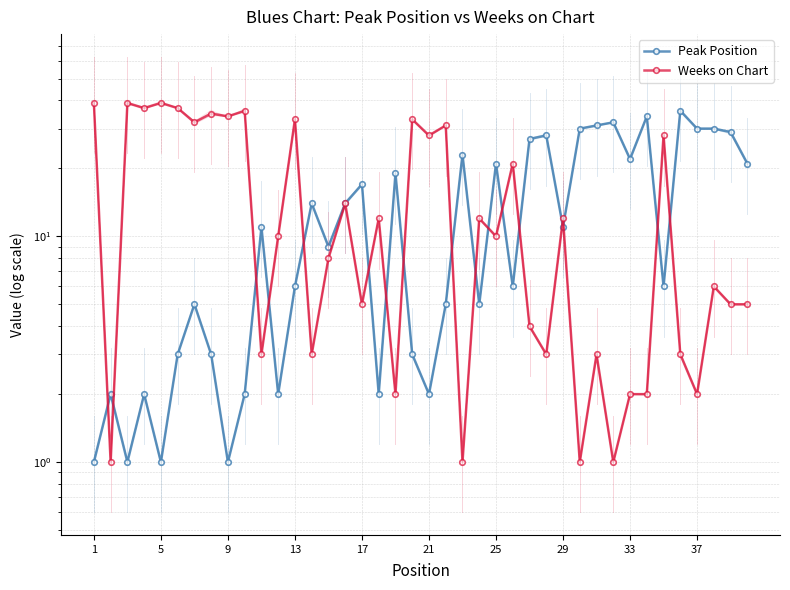

Which label corresponds to the largest value in the chart?

1